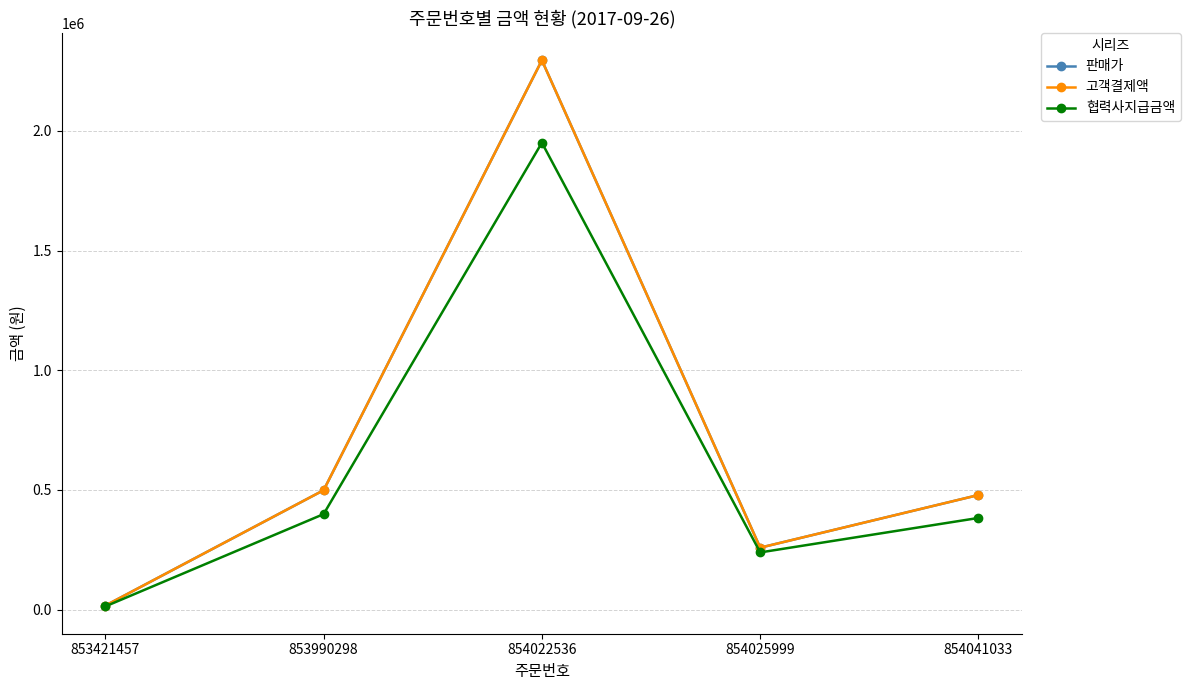

Is this an area chart (filled region under the line)?

No